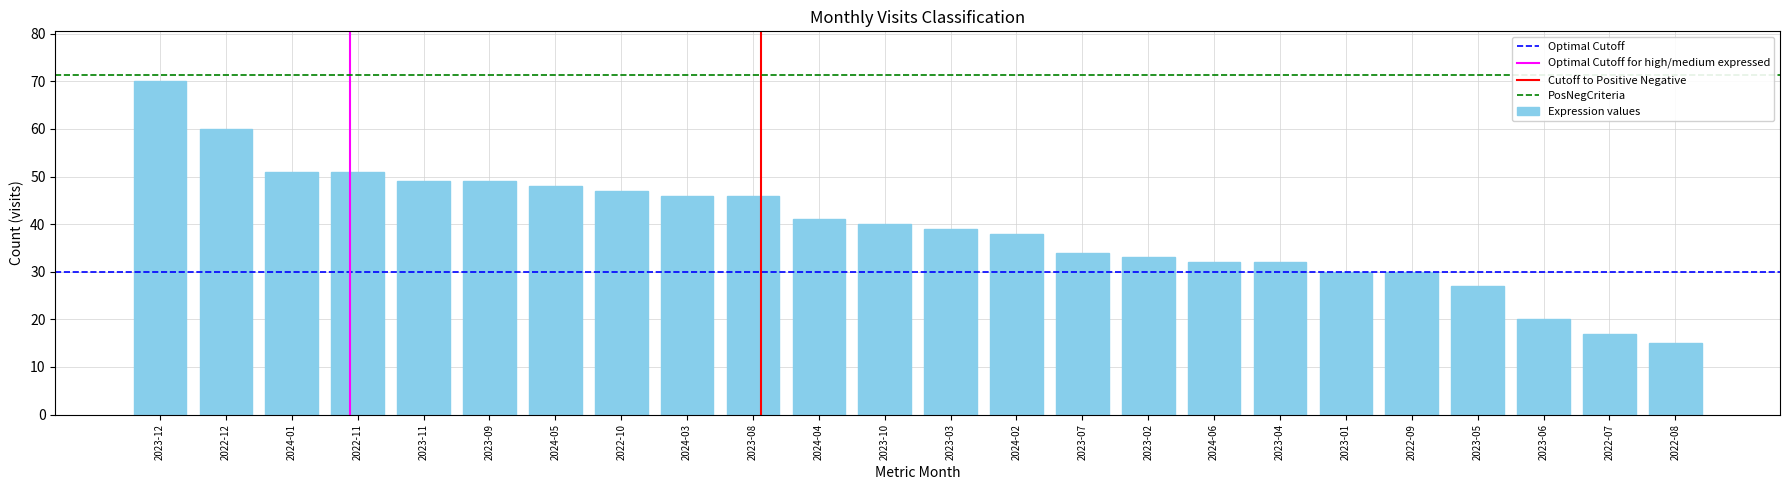

Reading right to left, extract all data points from this chart.

2022-08=15	2022-07=17	2023-06=20	2023-05=27	2022-09=30	2023-01=30	2023-04=32	2024-06=32	2023-02=33	2023-07=34	2024-02=38	2023-03=39	2023-10=40	2024-04=41	2023-08=46	2024-03=46	2022-10=47	2024-05=48	2023-09=49	2023-11=49	2022-11=51	2024-01=51	2022-12=60	2023-12=70